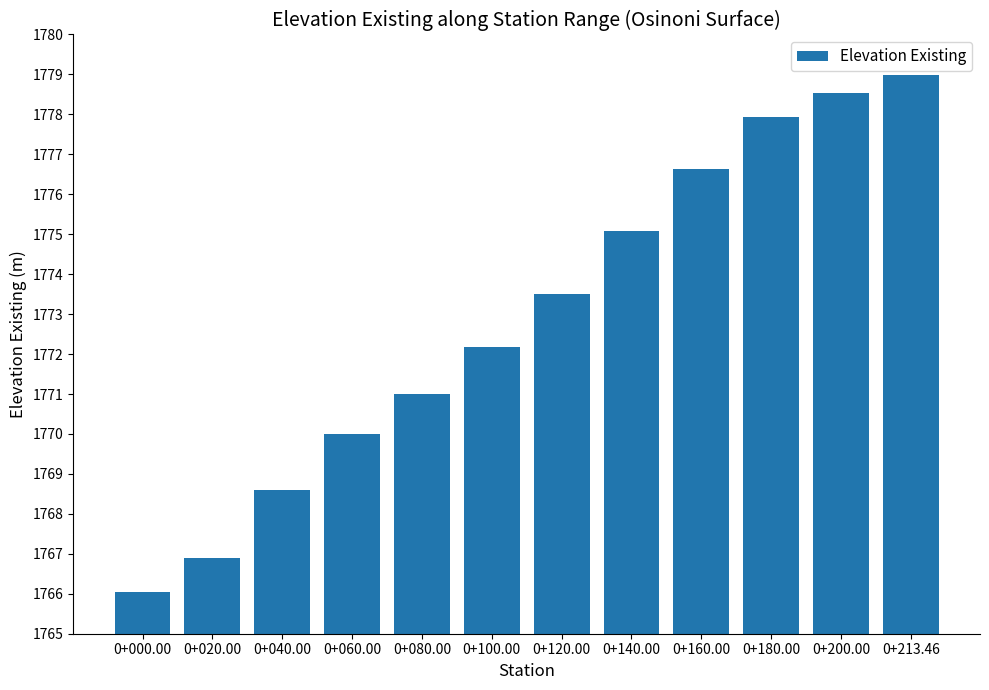

Reading left to right, what are all the values shown in this chart?

0+000.00=1766.0	0+020.00=1766.9	0+040.00=1768.6	0+060.00=1770.0	0+080.00=1771.0	0+100.00=1772.2	0+120.00=1773.5	0+140.00=1775.1	0+160.00=1776.6	0+180.00=1777.9	0+200.00=1778.5	0+213.46=1779.0